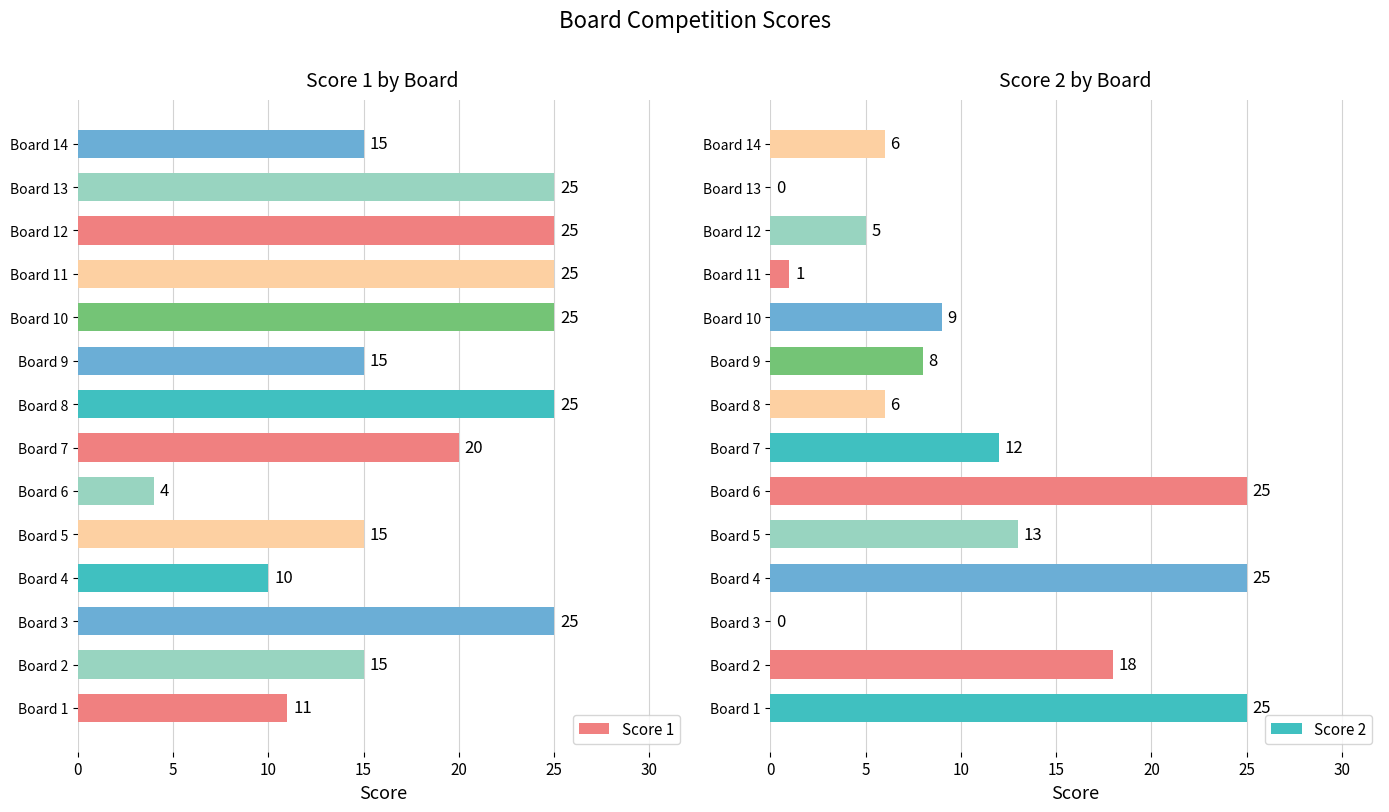

What is the average value of the Score 1 series?

18